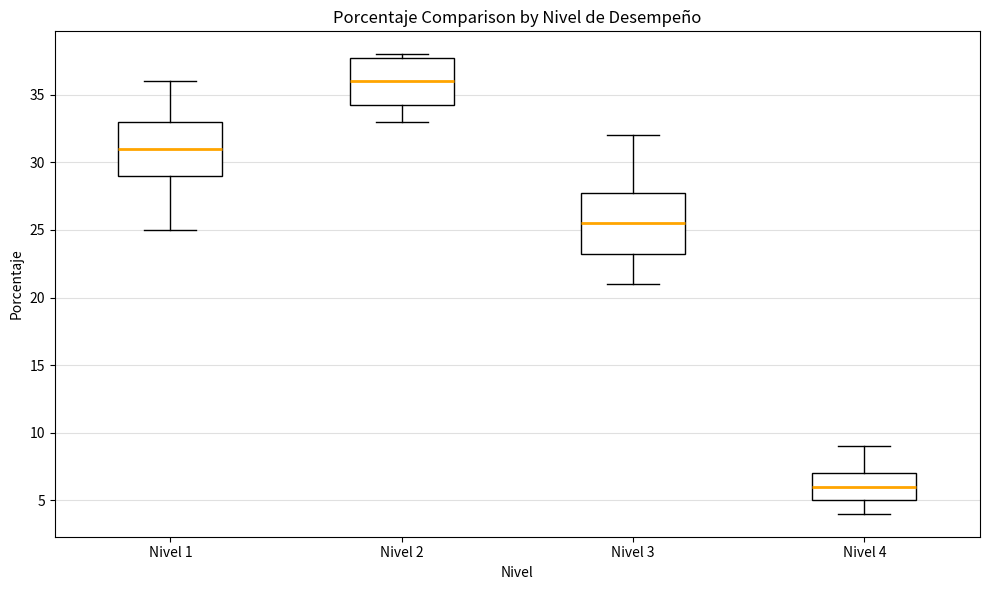

Which box has the highest median line?

Nivel 2